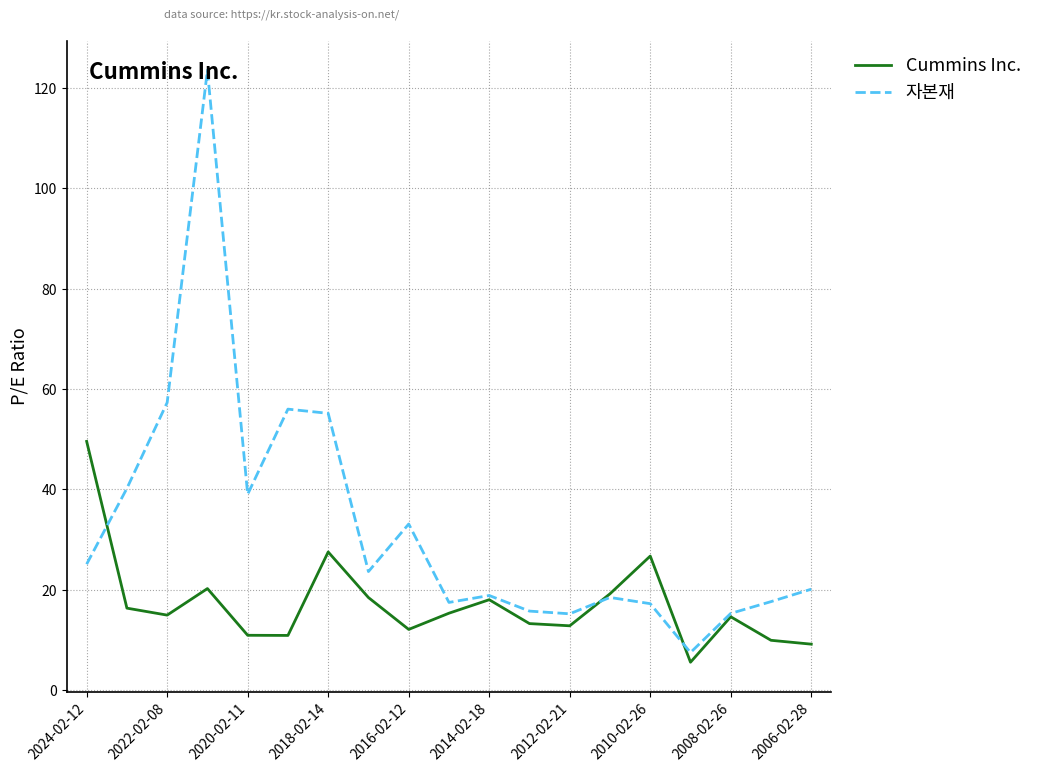

List the series in order of their overall mean, highest first.

자본재, Cummins Inc.